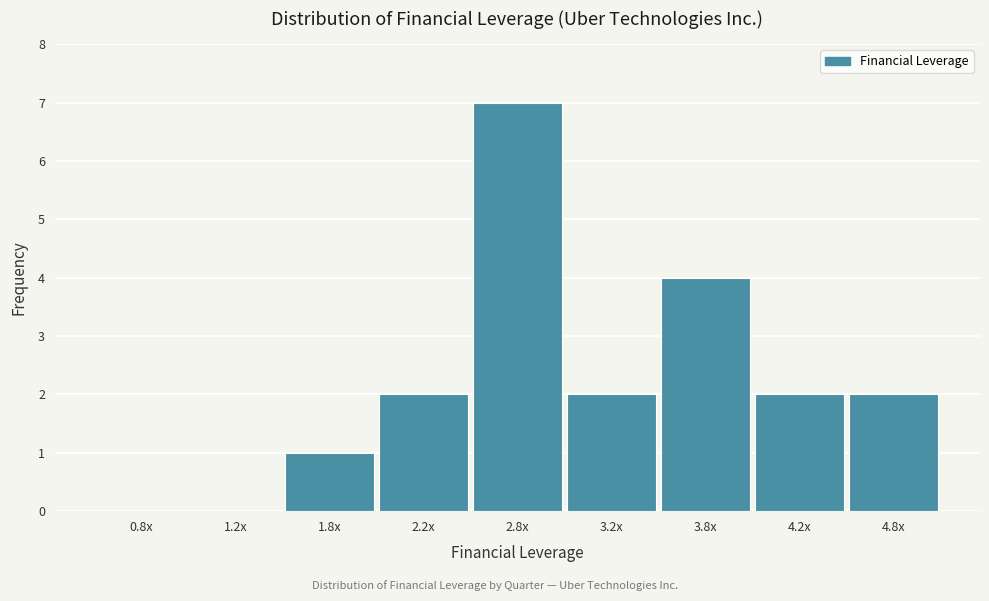

Reading right to left, list all the values displayed in this chart.

4.8x=2	4.2x=2	3.8x=4	3.2x=2	2.8x=7	2.2x=2	1.8x=1	1.2x=0	0.8x=0